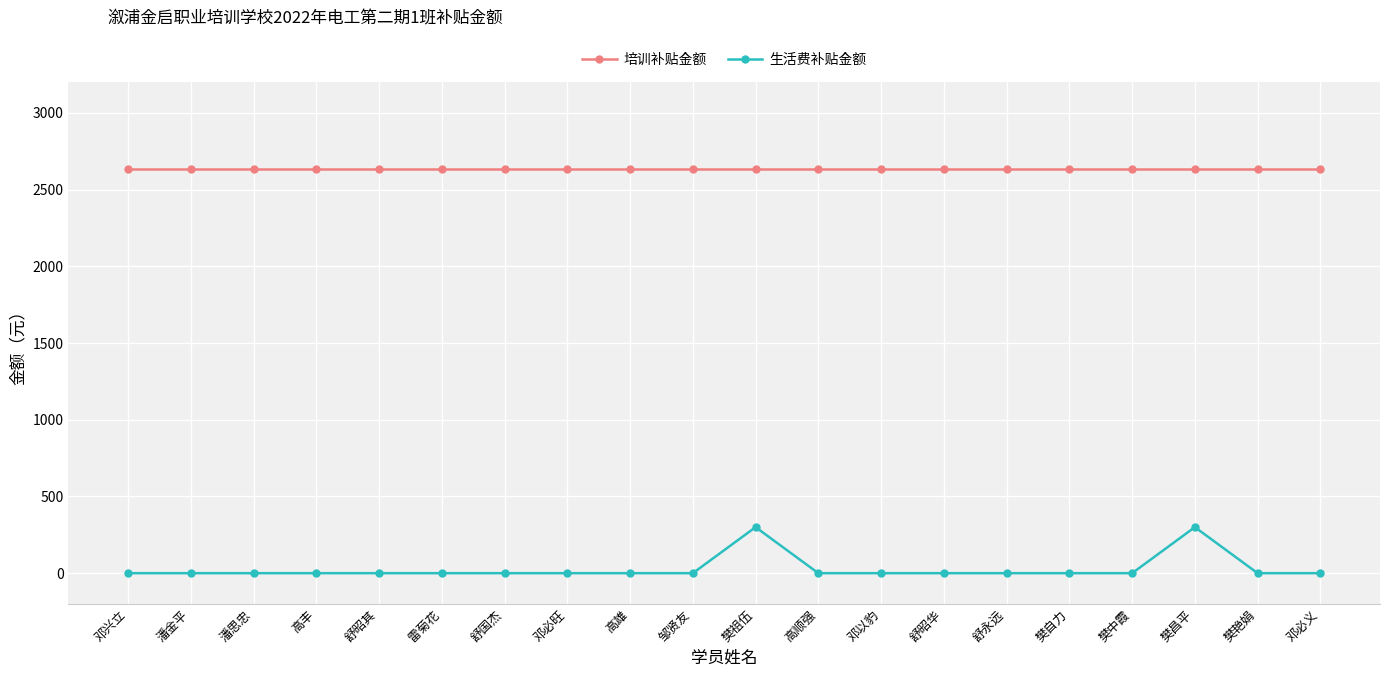

What is the greatest value displayed?

2635